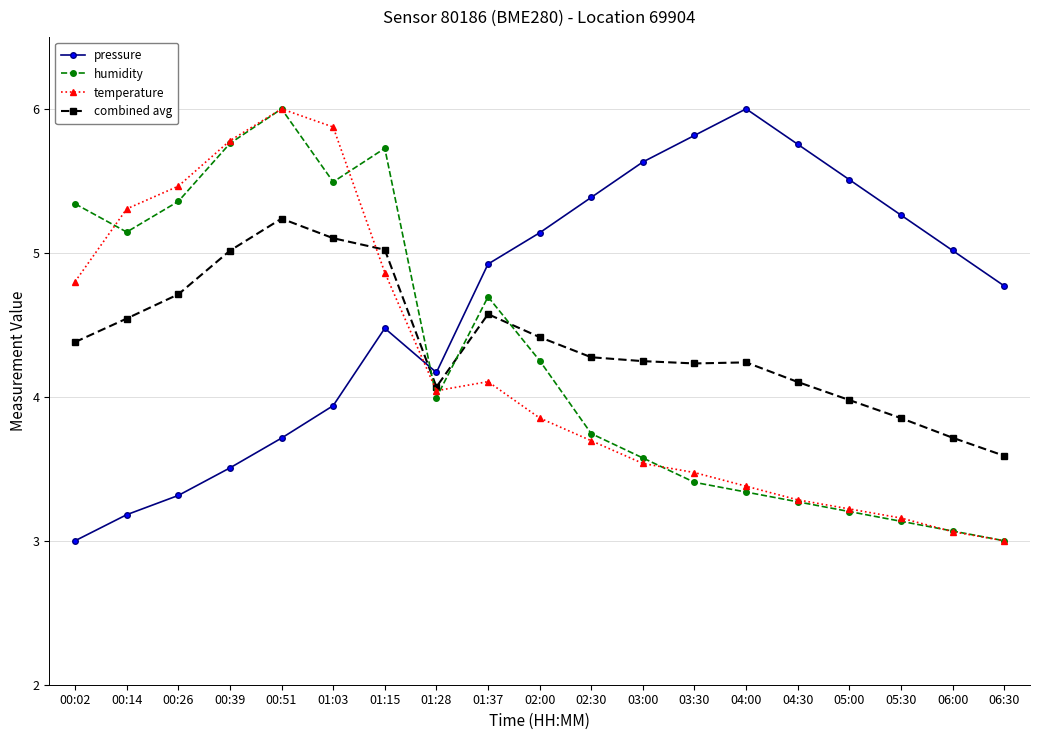

How many data points in pressure are above 4?

13